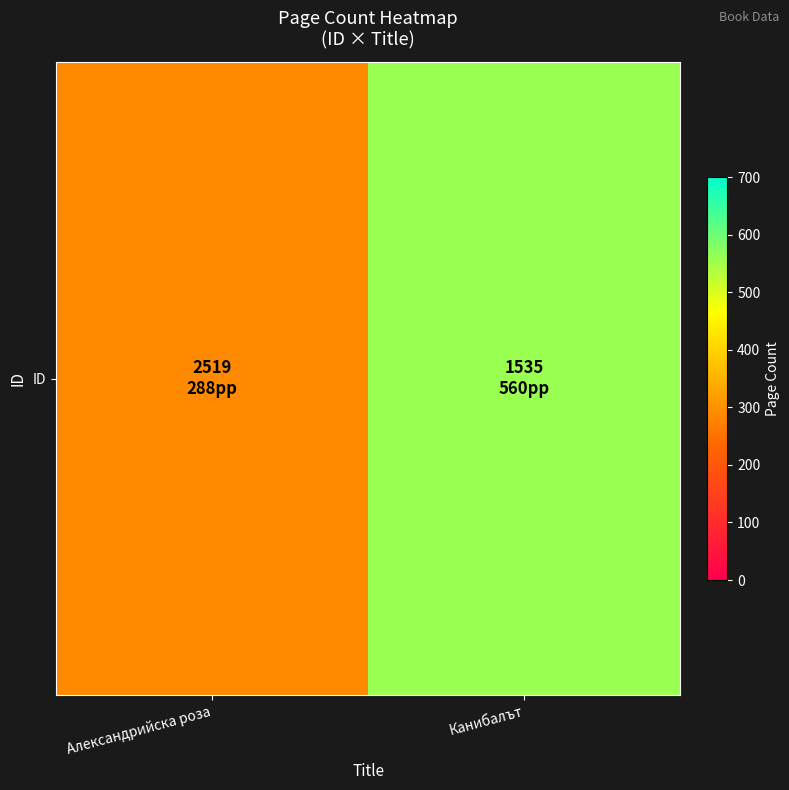

Between Александрийска роза and Канибалът, which is larger?

Канибалът